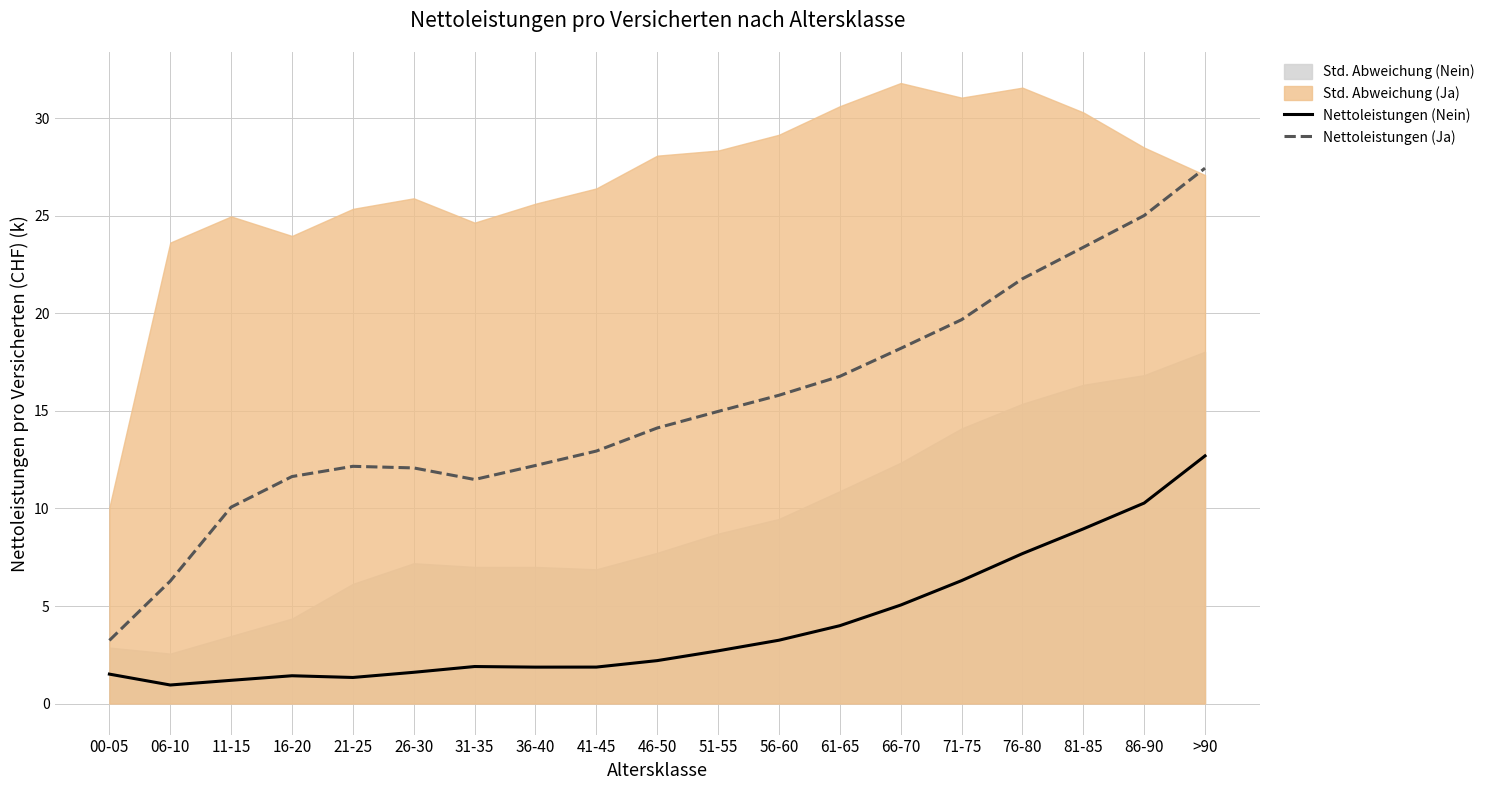

True or false: Nettoleistungen (Ja) has a value of 23.4 at 81-85.

True